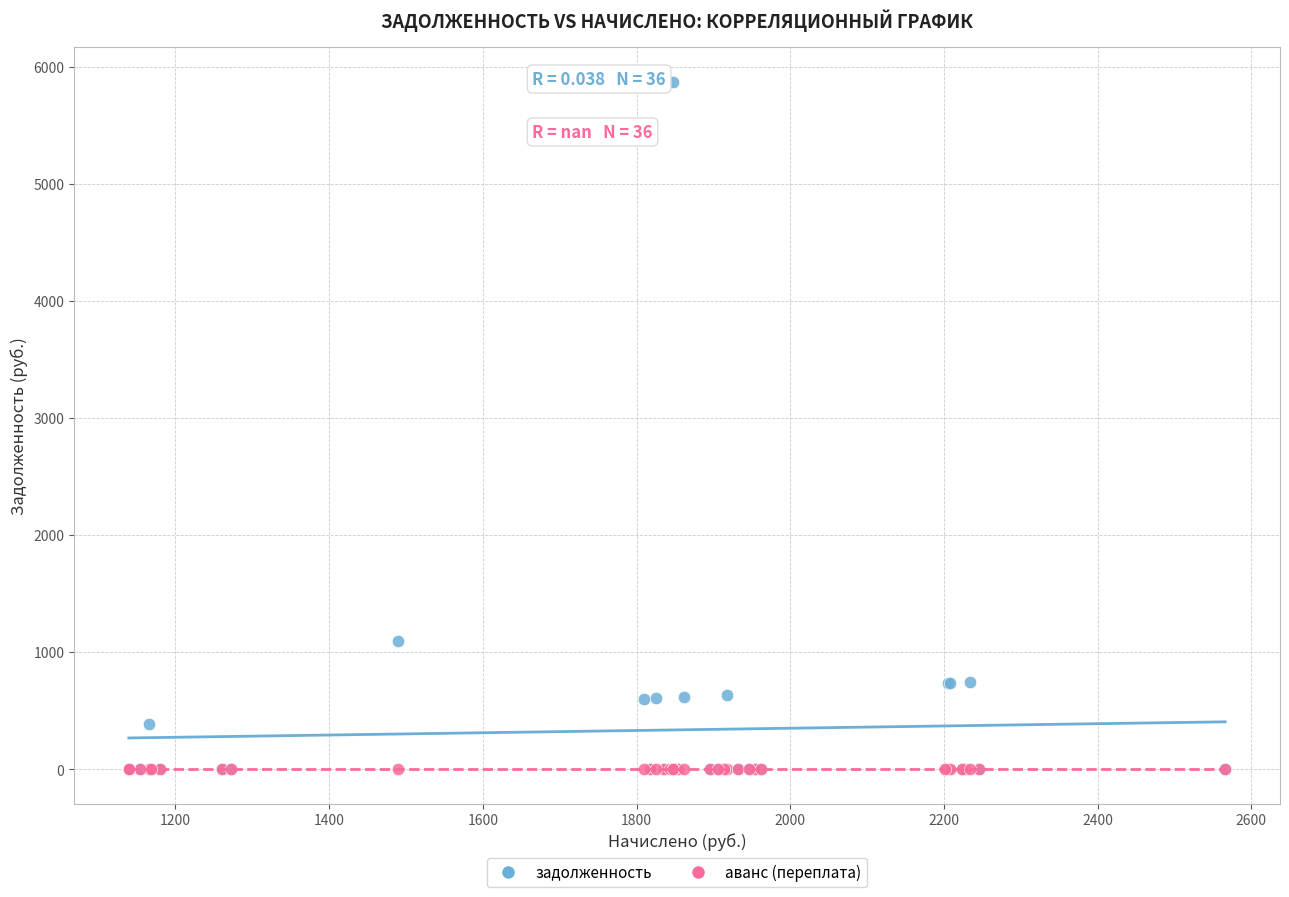

Which series reaches the maximum Y coordinate?

задолженность